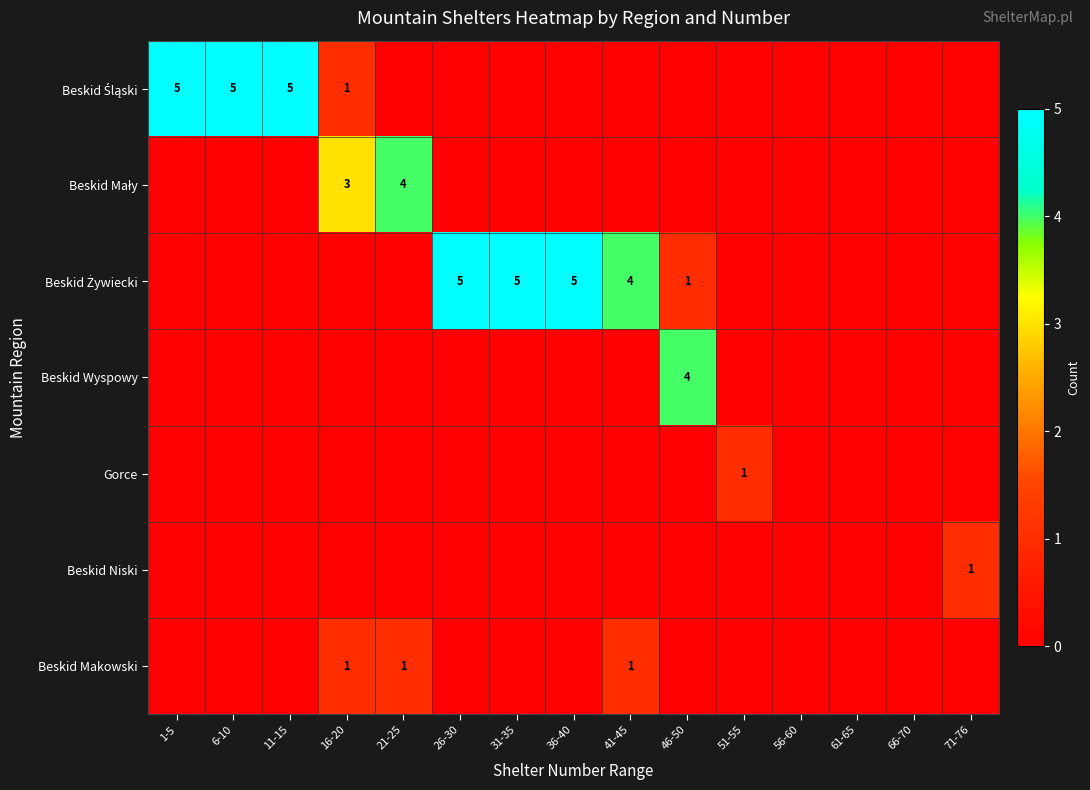

True or false: Beskid Niski has a value of -1 at 31-35.

False